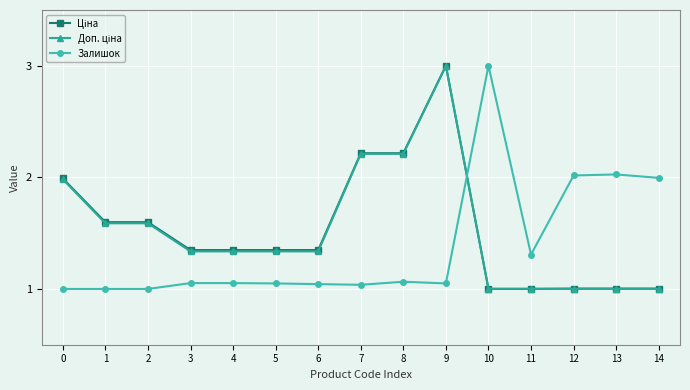

What is the total value across all series at 6?

3.7